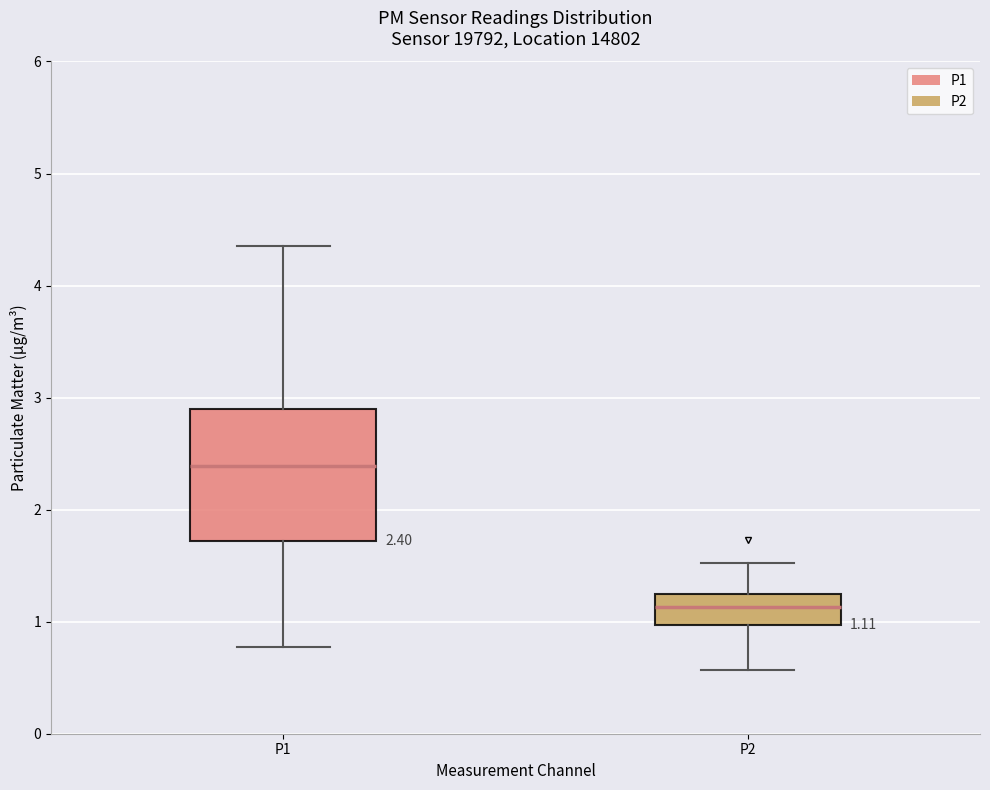

Which box is the tallest, from its lower edge to its upper edge?

P1